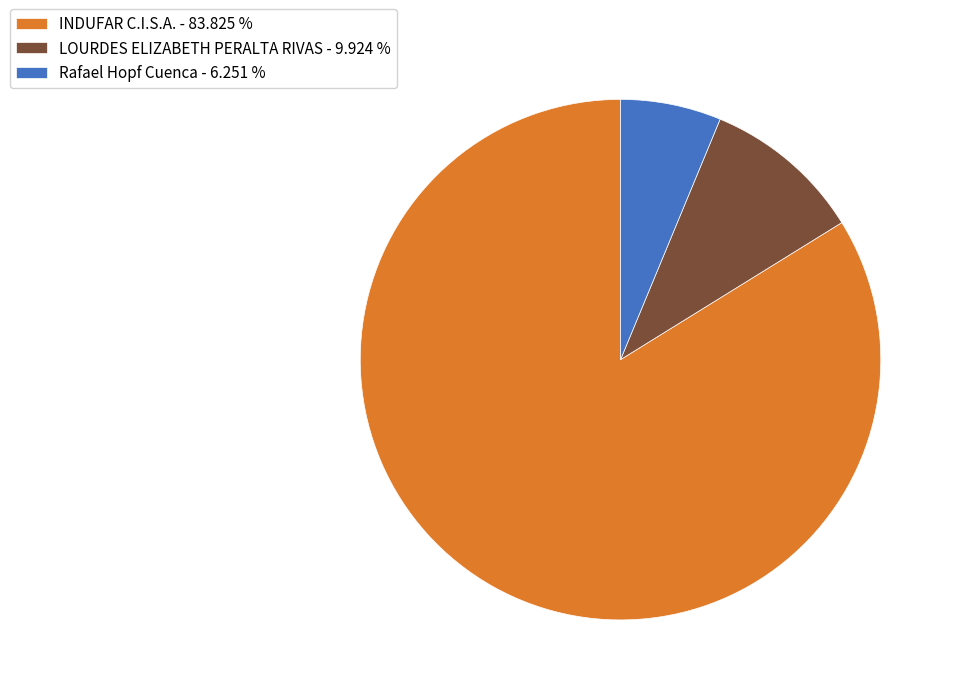

Which has a higher value, Rafael Hopf Cuenca or LOURDES ELIZABETH PERALTA RIVAS?

LOURDES ELIZABETH PERALTA RIVAS